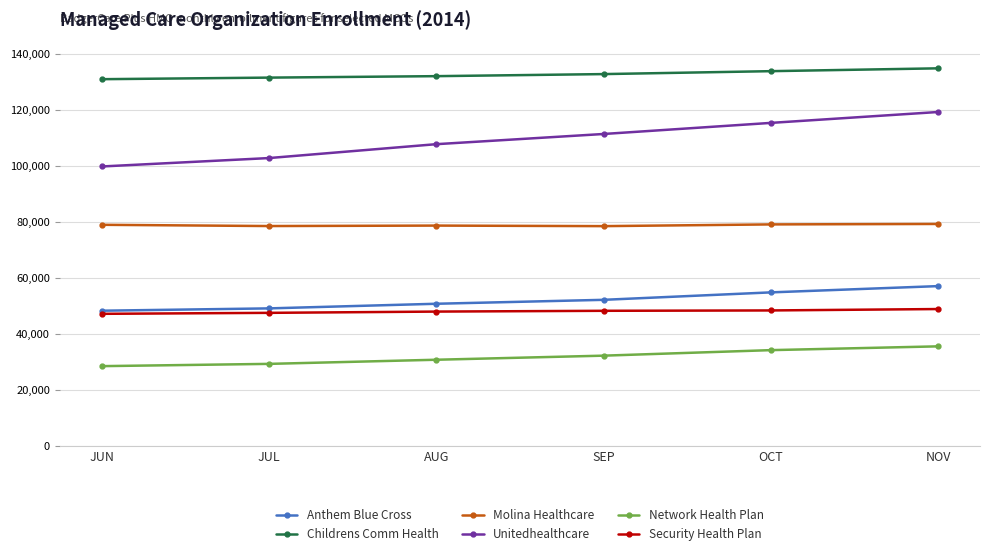

The Network Health Plan series shows 63866 at NOV. True or false?

False